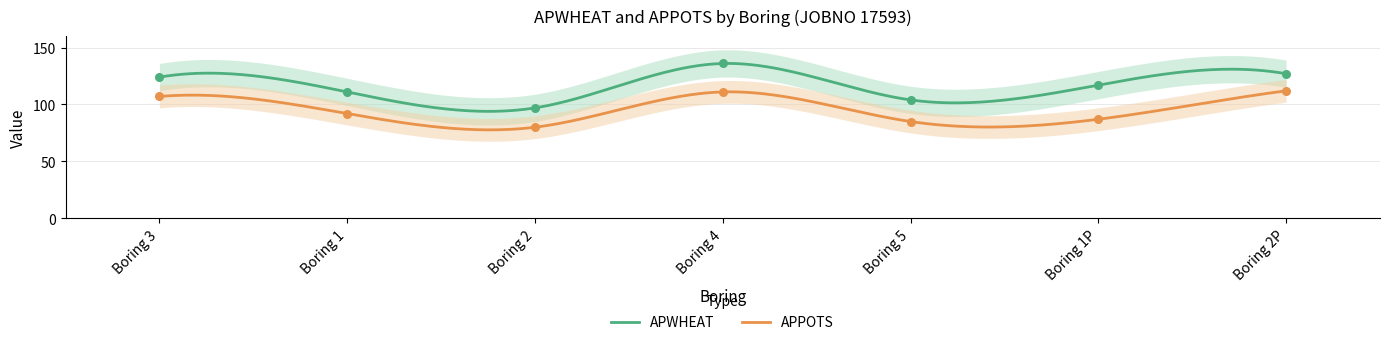

At which category is the sum across all series the highest?

Boring 4